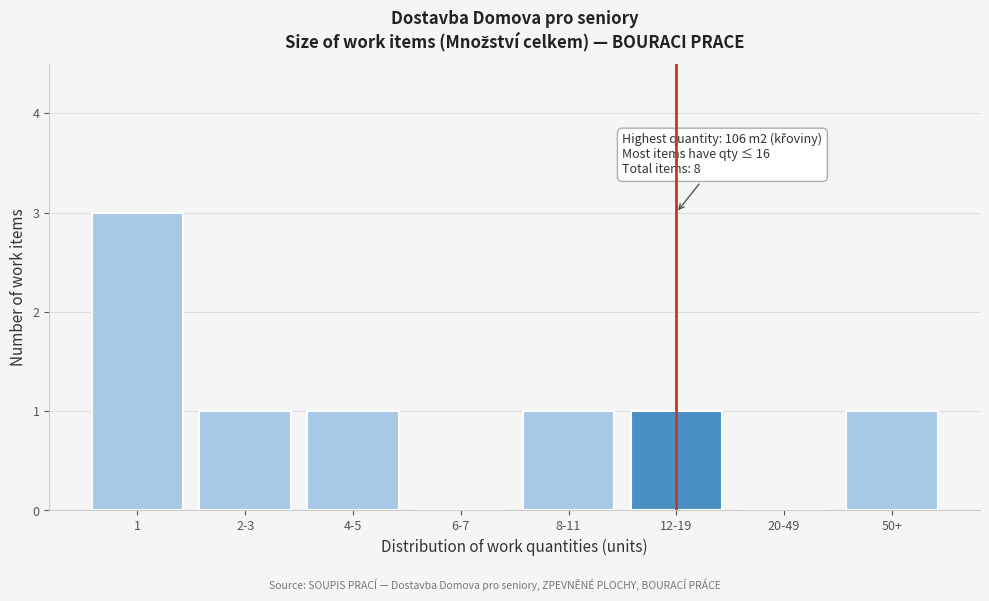

Reading left to right, what are all the values shown in this chart?

1=3	2-3=1	4-5=1	6-7=0	8-11=1	12-19=1	20-49=0	50+=1